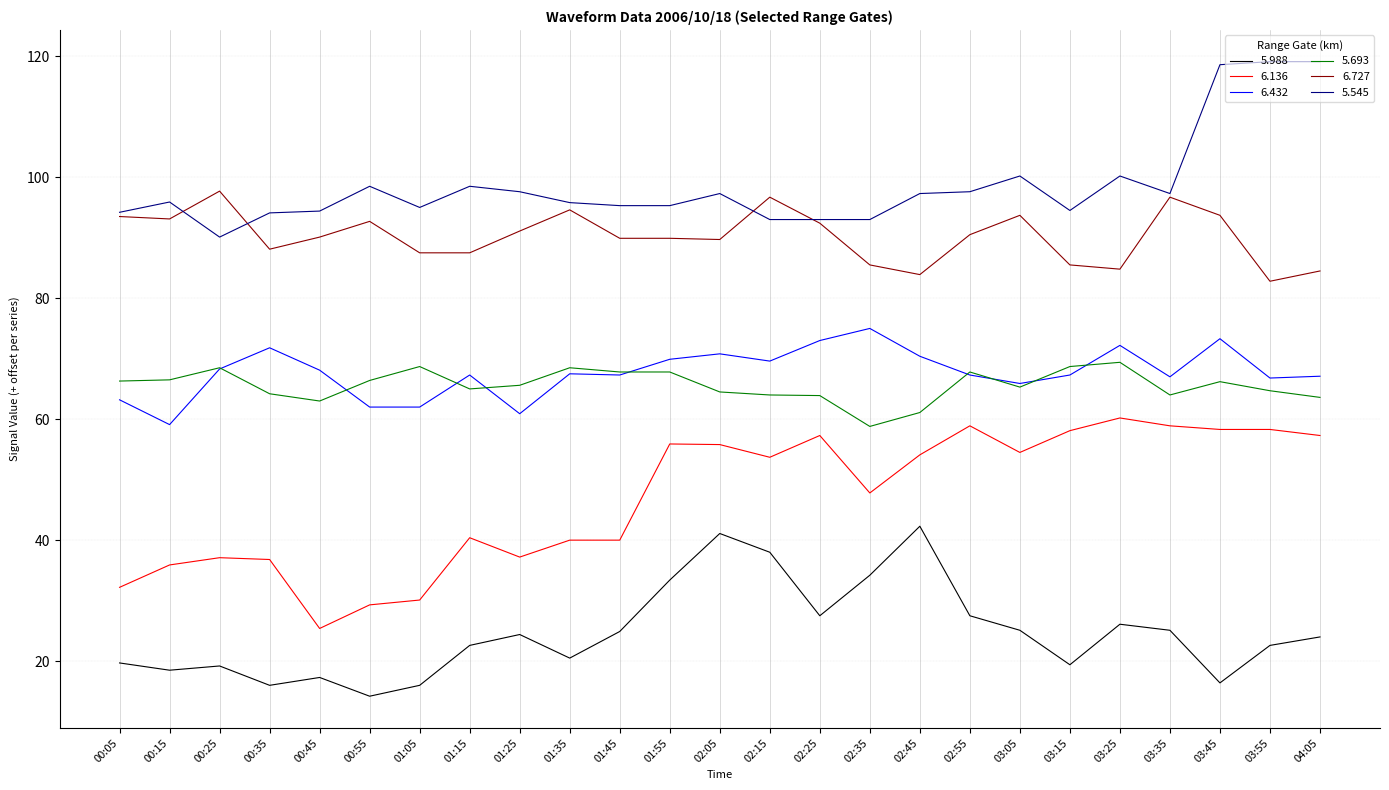

What position from the left is 03:05?

19